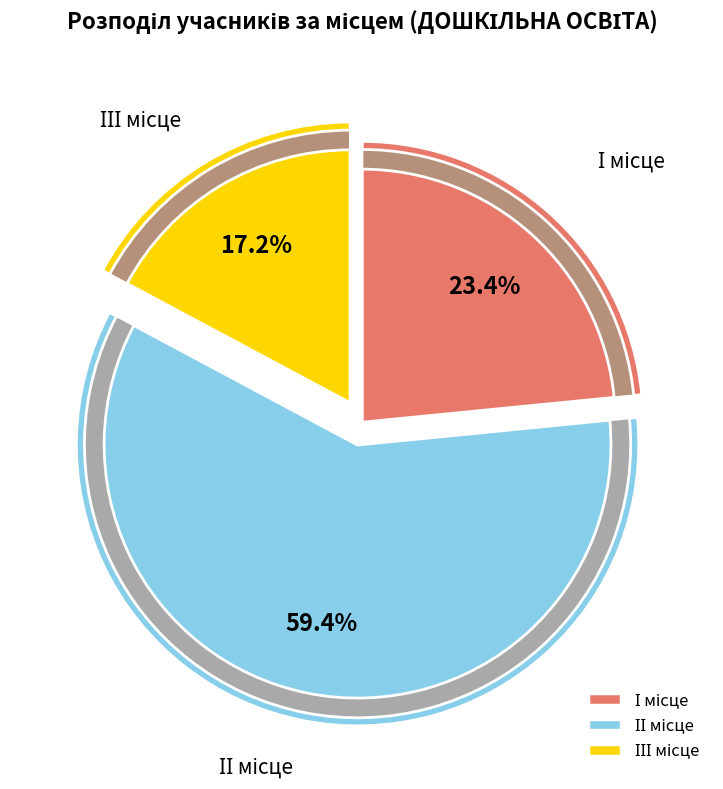

How many slices are in this pie chart?

3